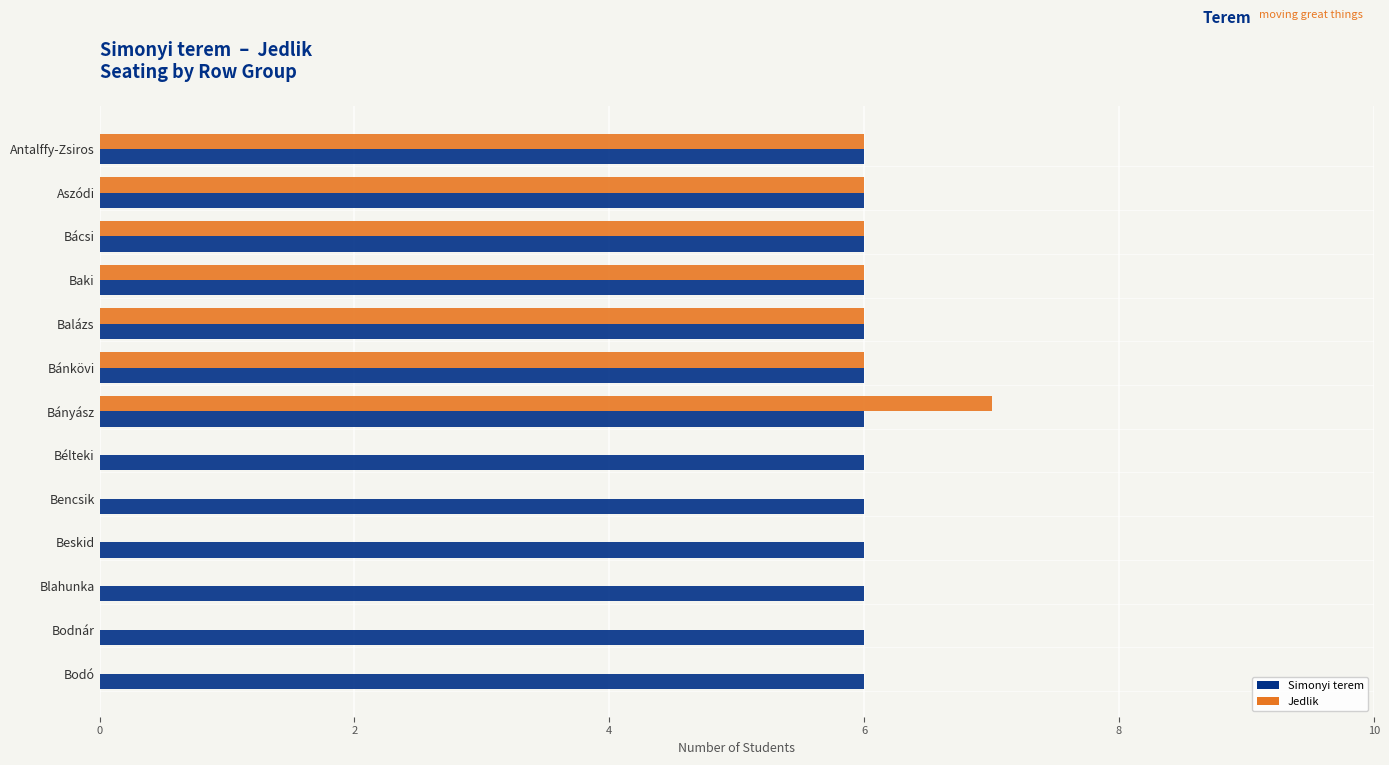

At which label does Jedlik reach its peak?

Bányász